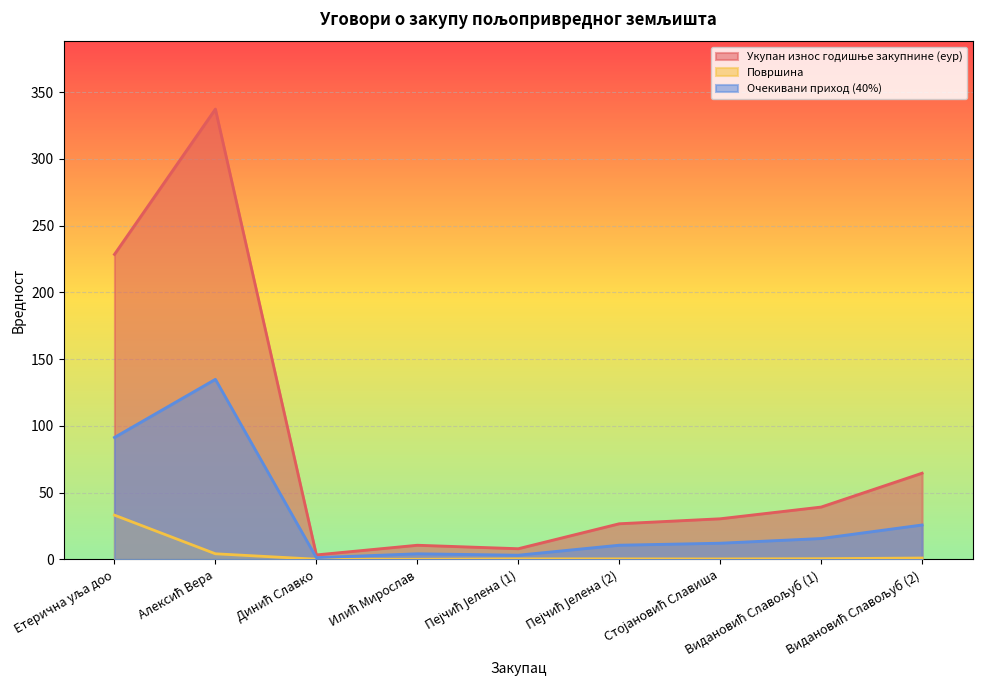

What is the value of the Очекивани приход (40%) point at the 6th from the left?

10.7